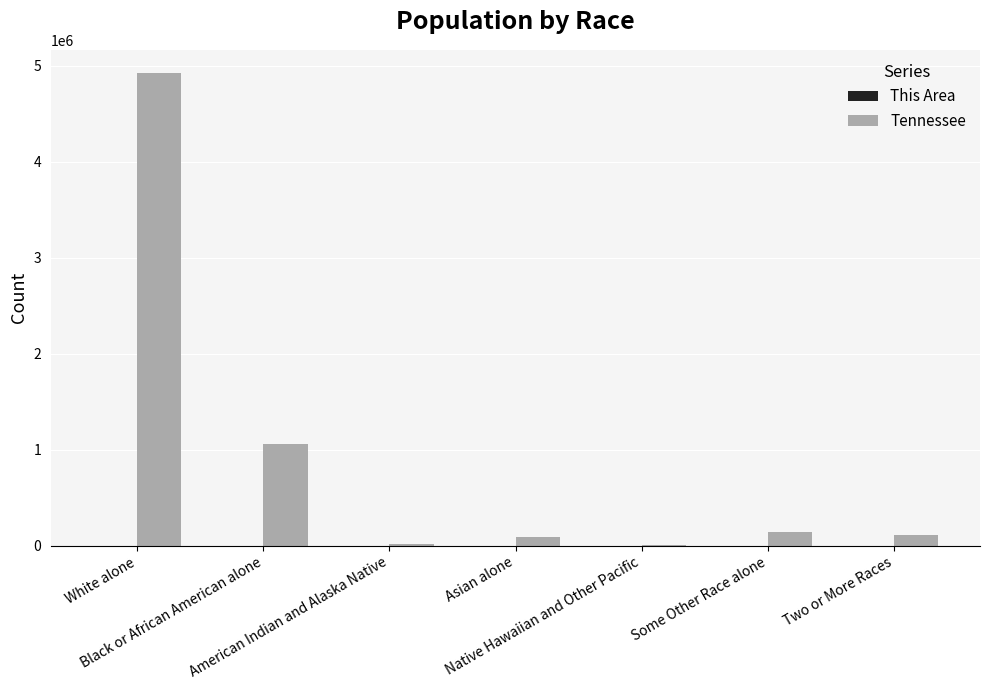

True or false: Tennessee has a value of 4921948 at White alone.

True